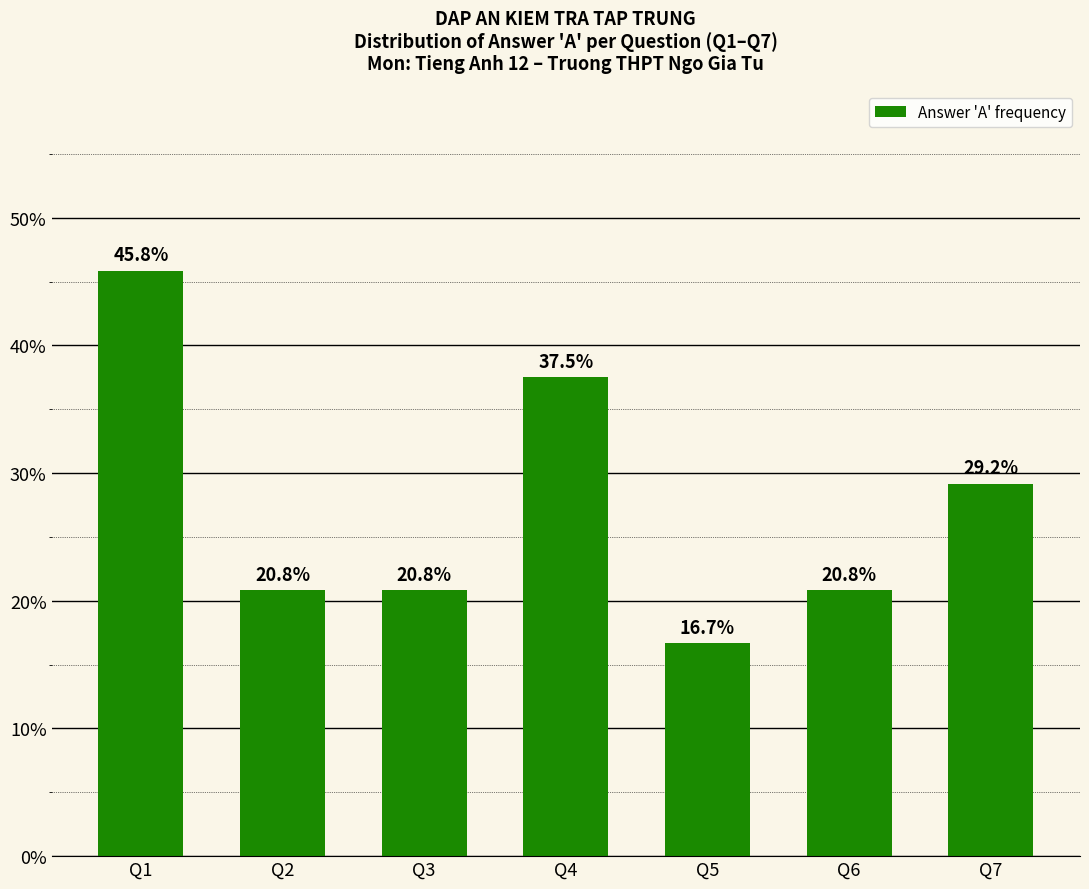

Where does the data first go above 20?

Q1